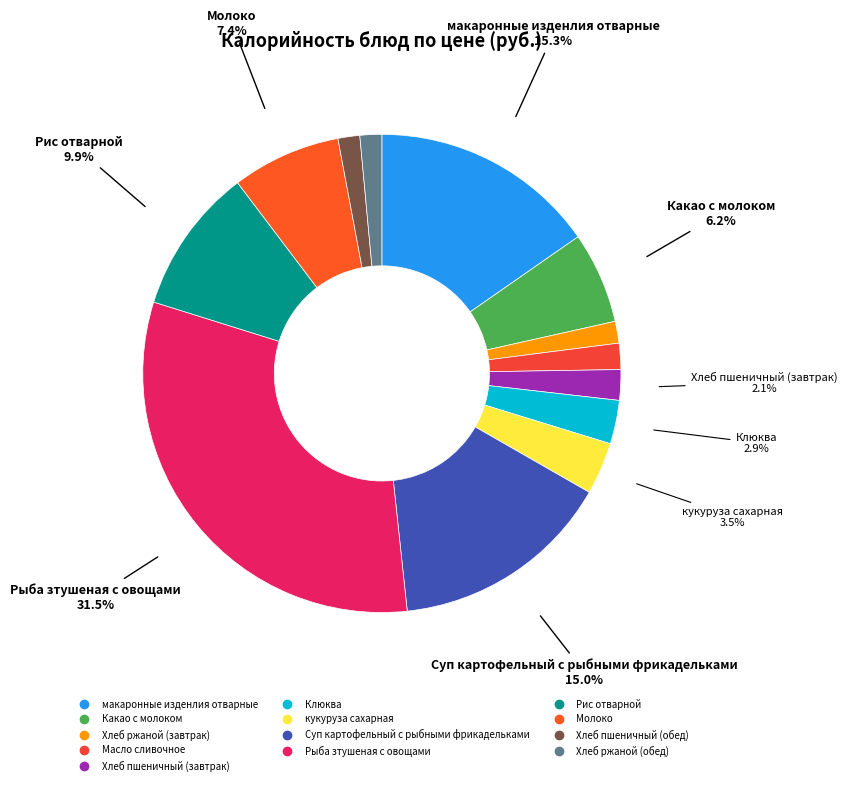

To the nearest percent, what is the difference between the largest and smallest slice percentages?

30%